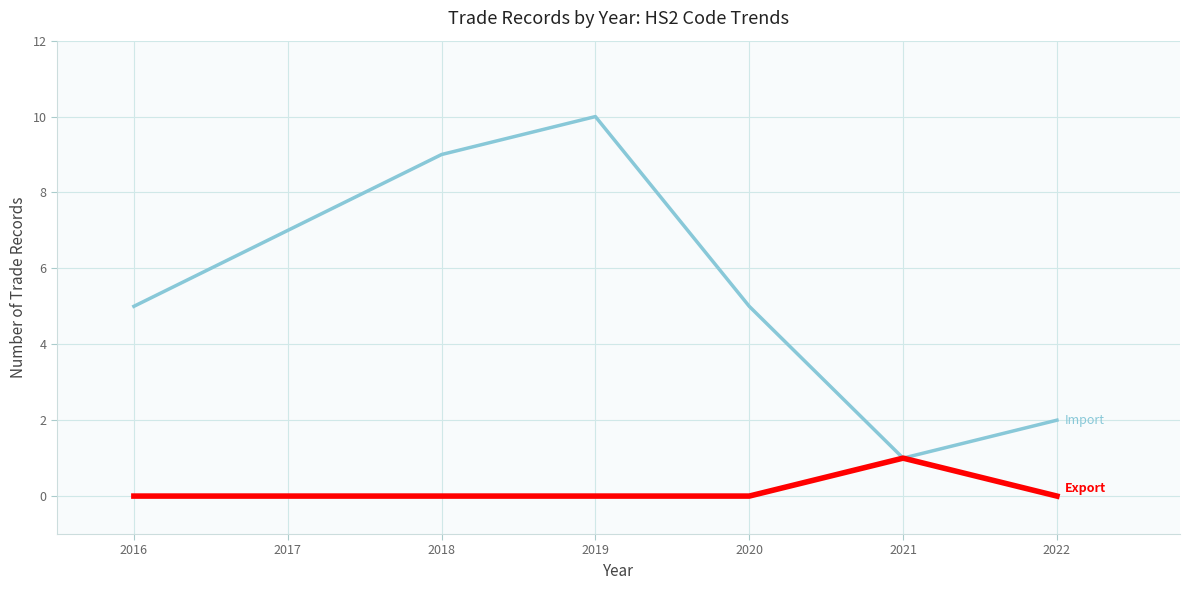

What is the spread (max minus min) of values at 2019?

10